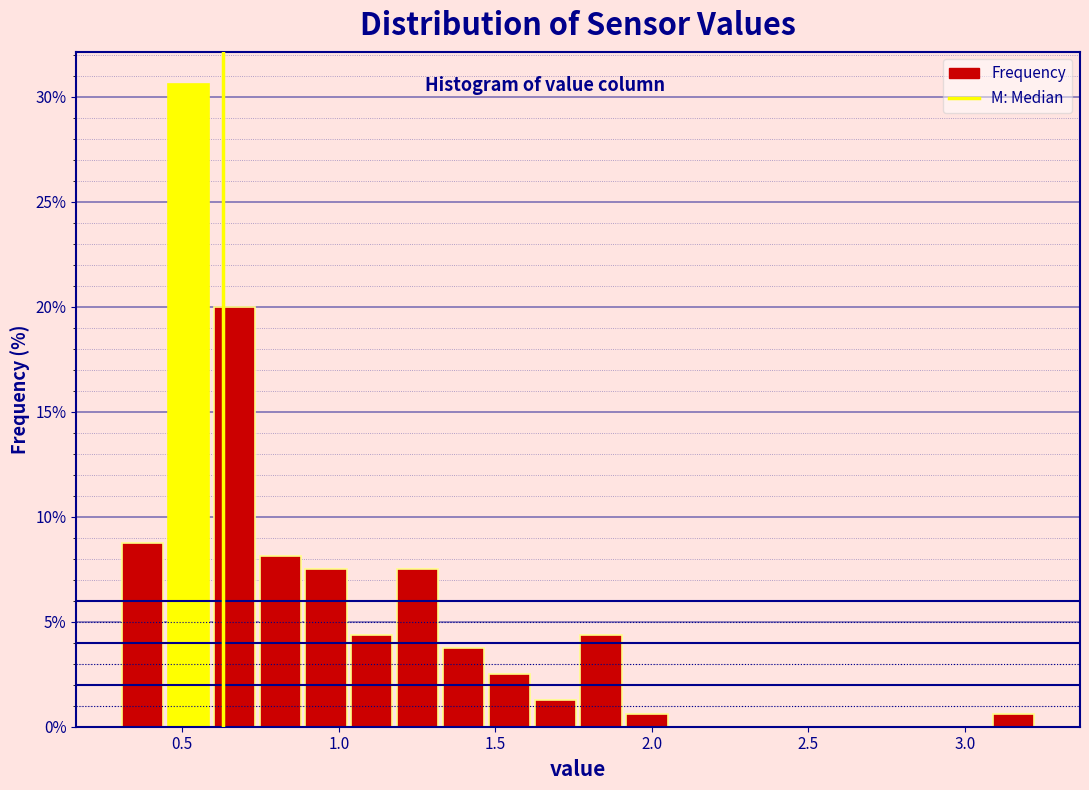

Read against the x-axis, roughly where is the centre of the tallest bar?

0.50